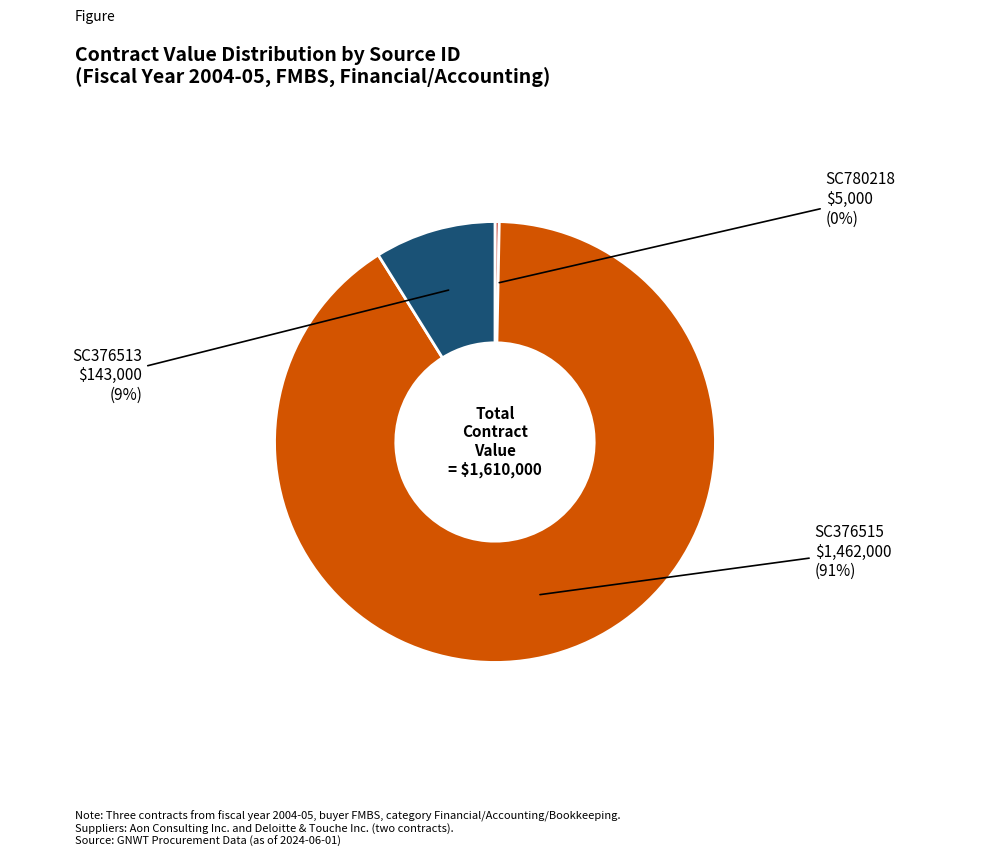

To the nearest percent, what is the average slice percentage?

33%